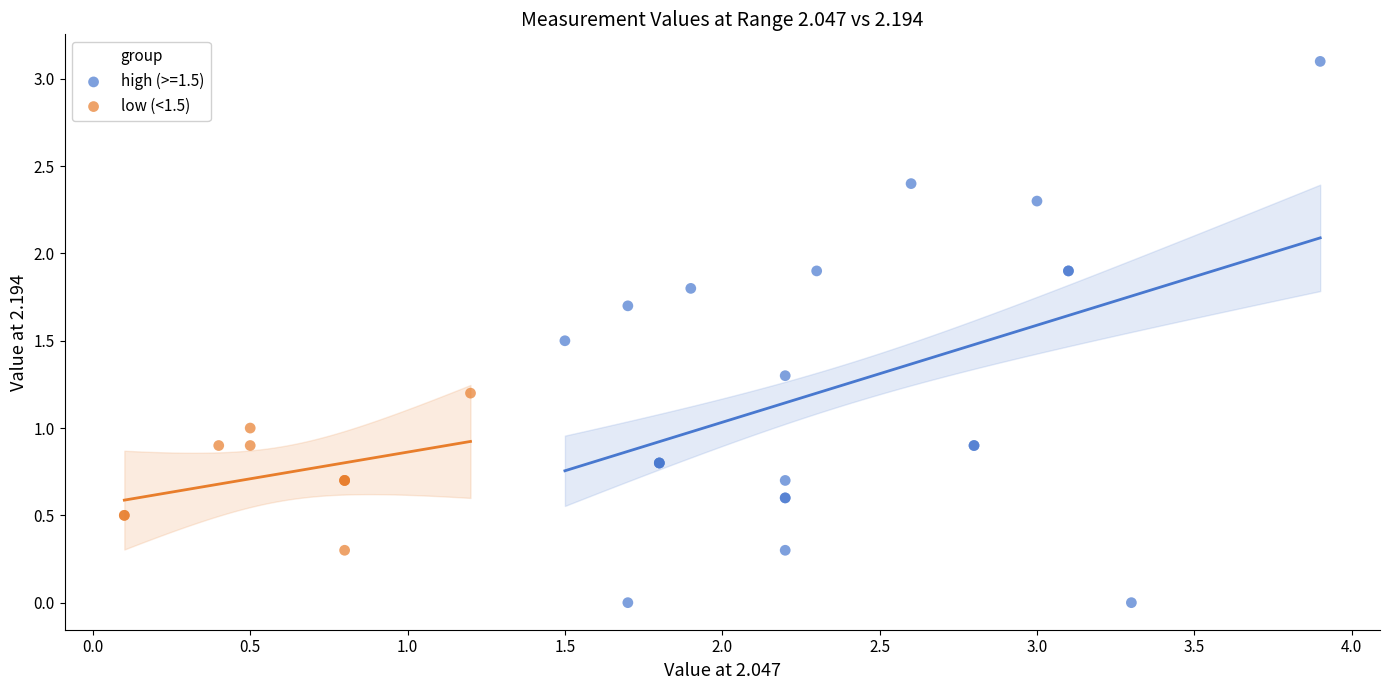

Which series contains the lowest Y value?

high (>=1.5)